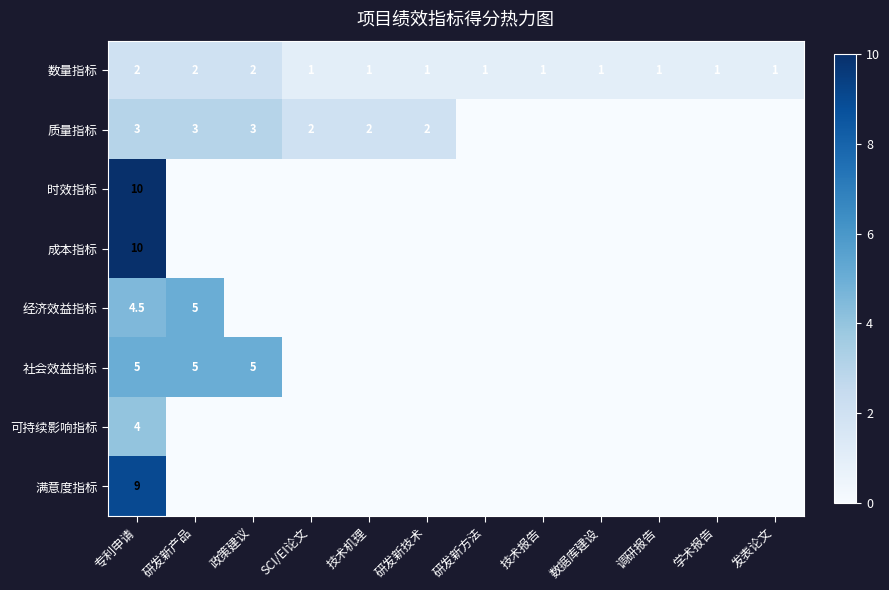

At which category is the sum across all series the highest?

专利申请